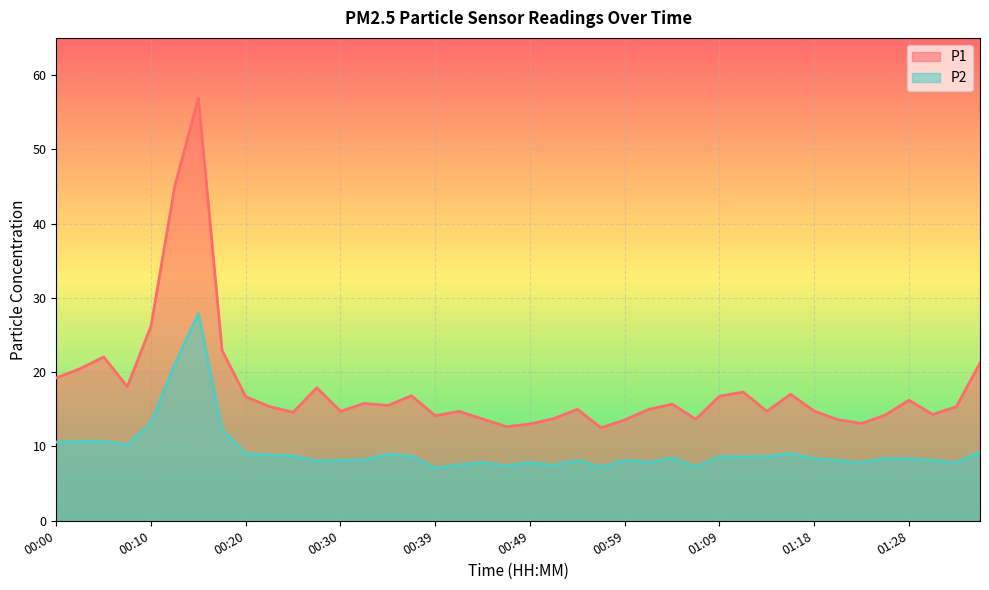

True or false: P2 has more than 0 points higher than both neighbors.

True